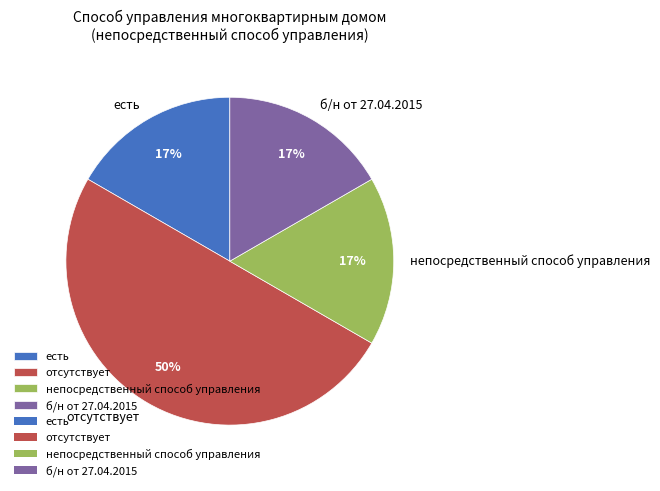

Does непосредственный способ управления represent more than half of the total?

No